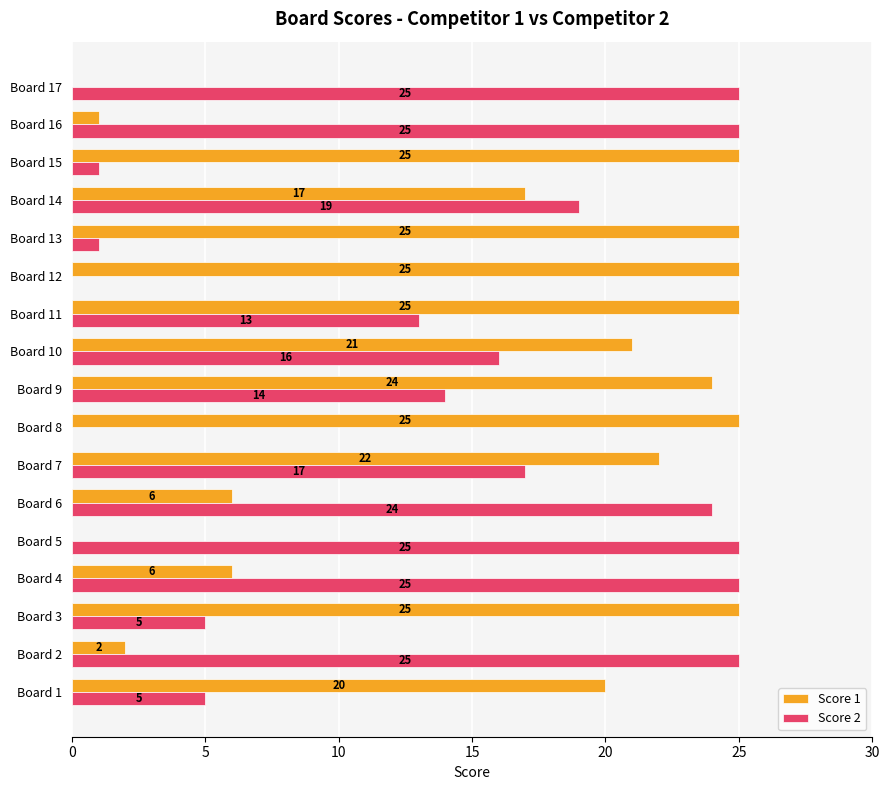

Which series has the largest total across all categories?

Score 1